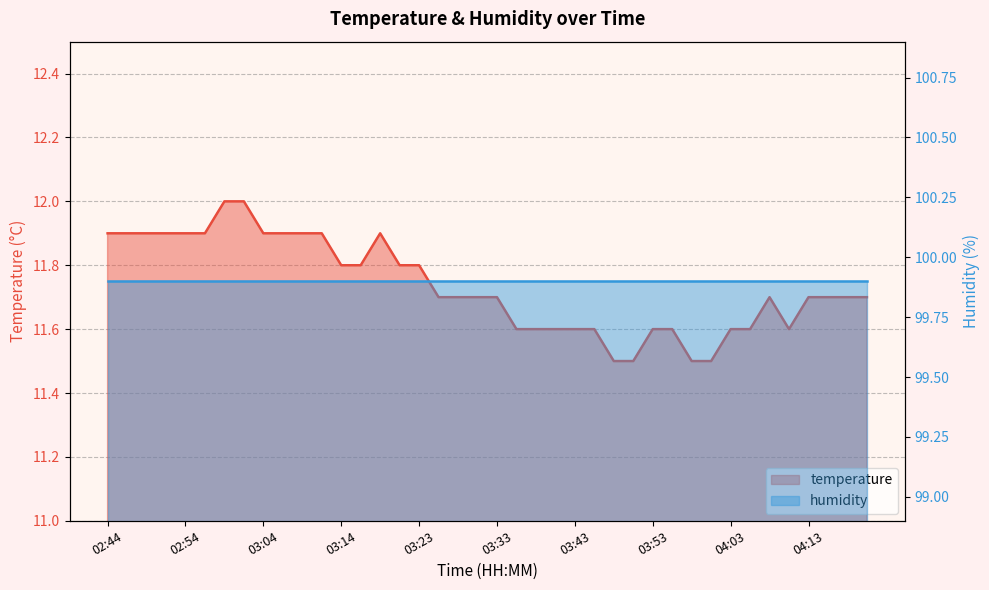

How many values are between 11 and 12?

40